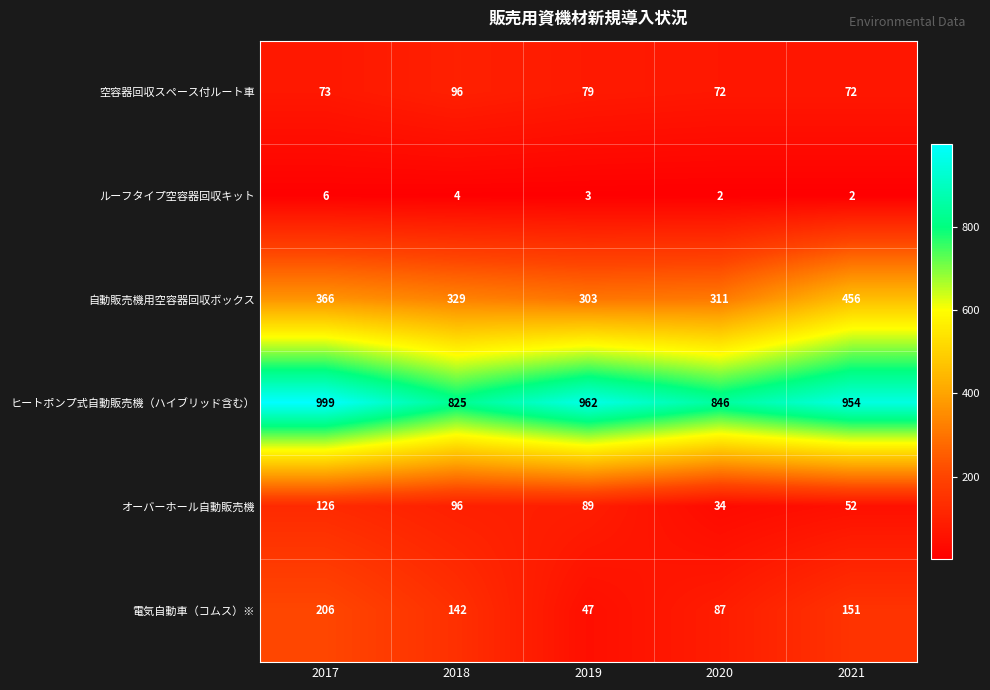

Which category has the highest value across all series?

2017